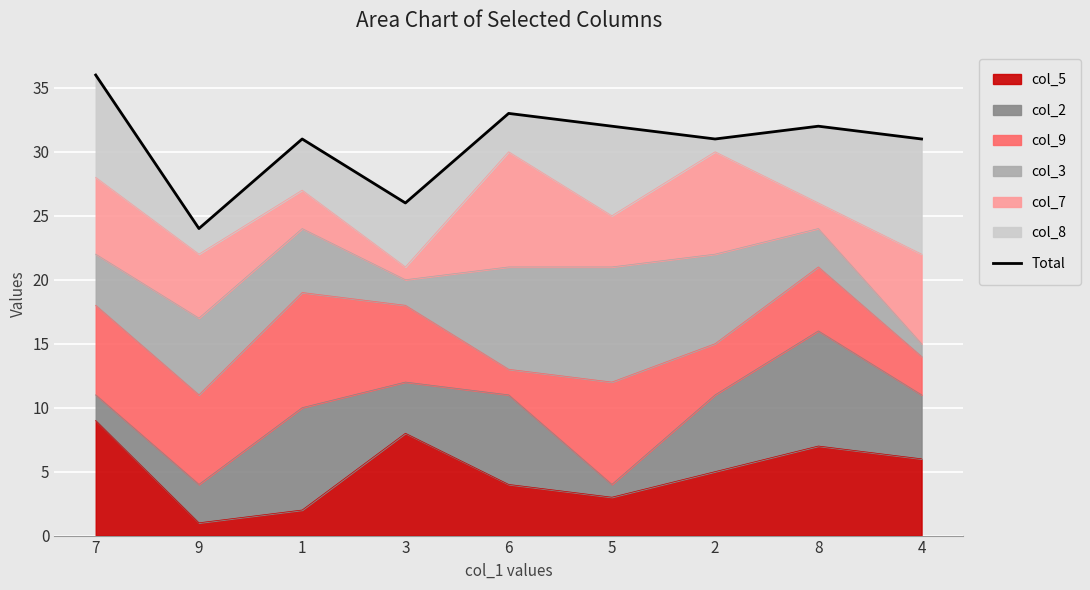

How many values are below 31?

2